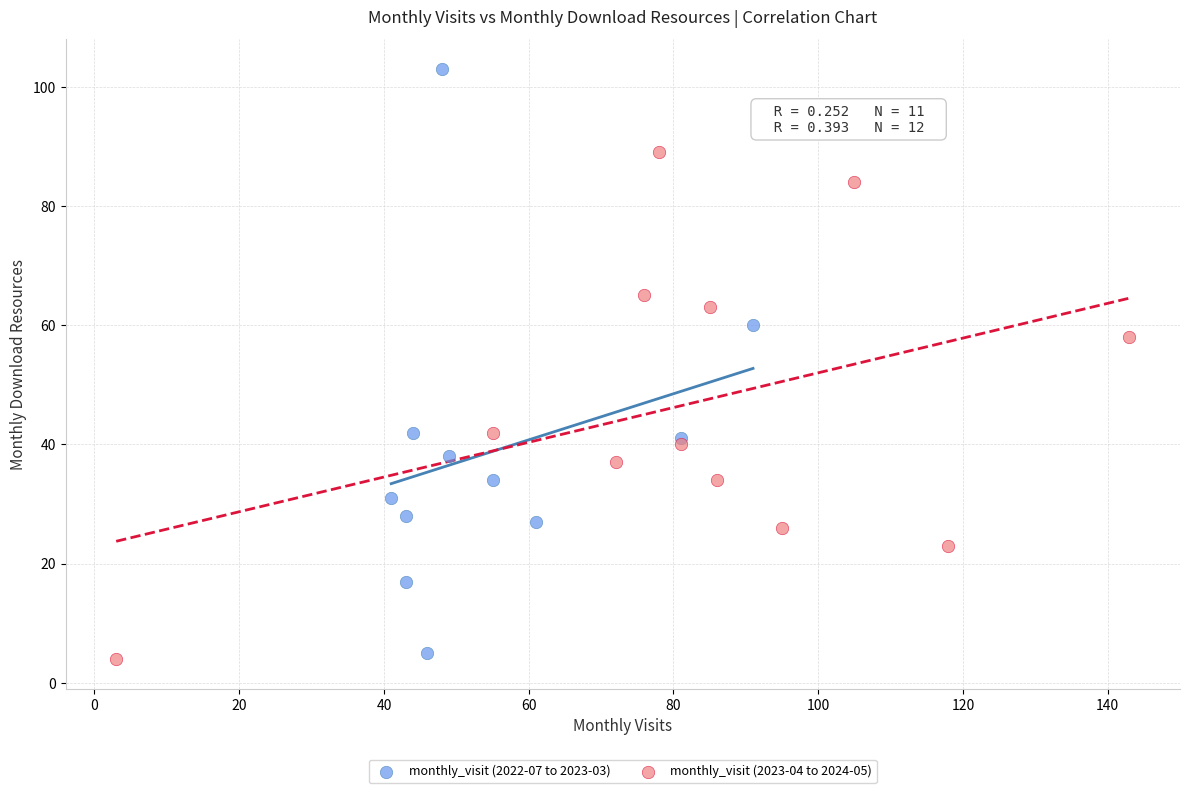

Which series reaches the maximum Y coordinate?

monthly_visit (2022-07 to 2023-03)